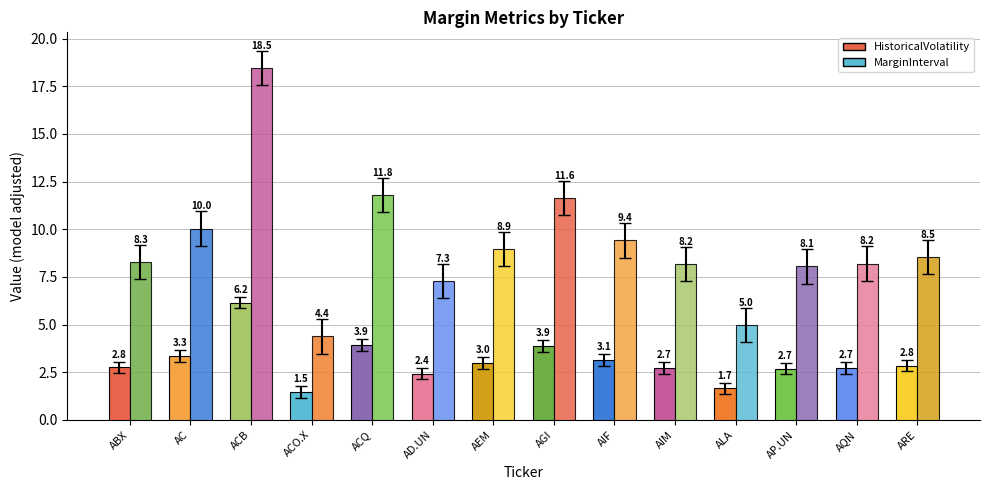

Where is MarginInterval nearest to the value 11?

AGI